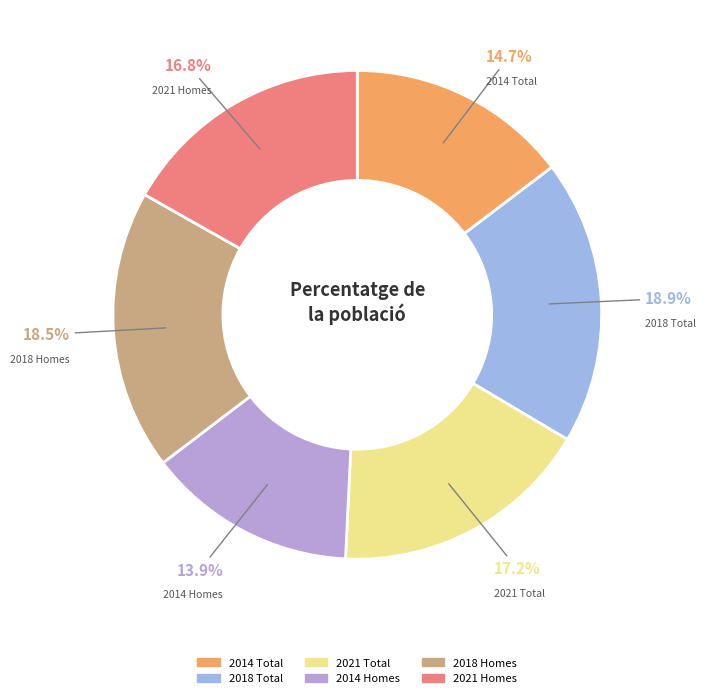

What is the ratio of the value at 2021 Total to the value at 2018 Total?

0.9